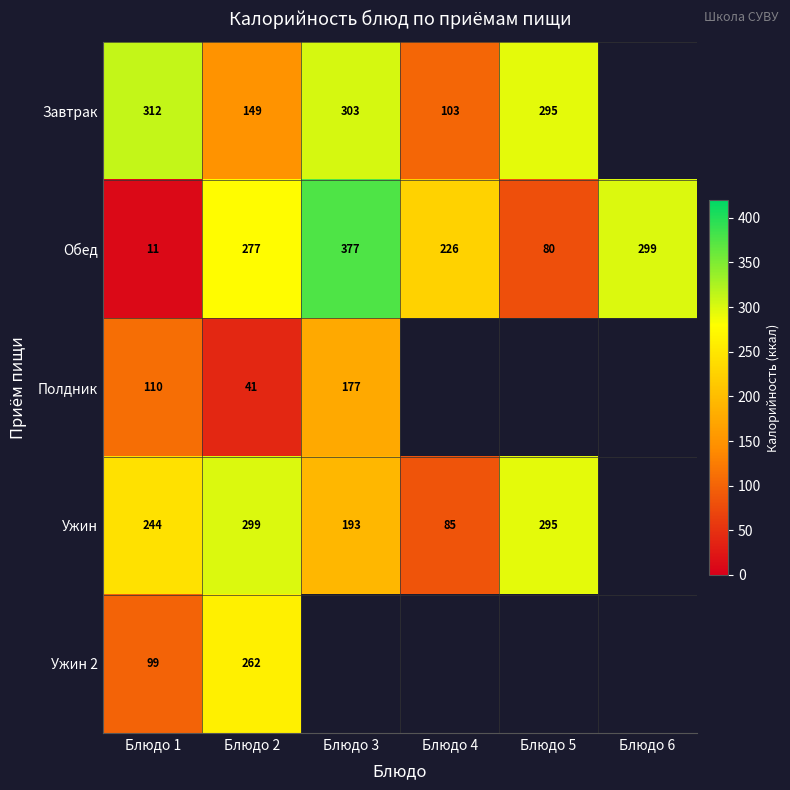

Is it true that Ужин 2 equals 161.6 at Блюдо 2?

False